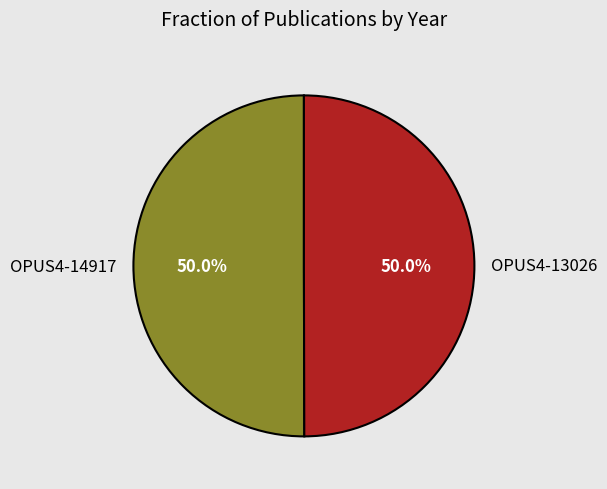

What portion of the pie excludes OPUS4-13026?

50.0%